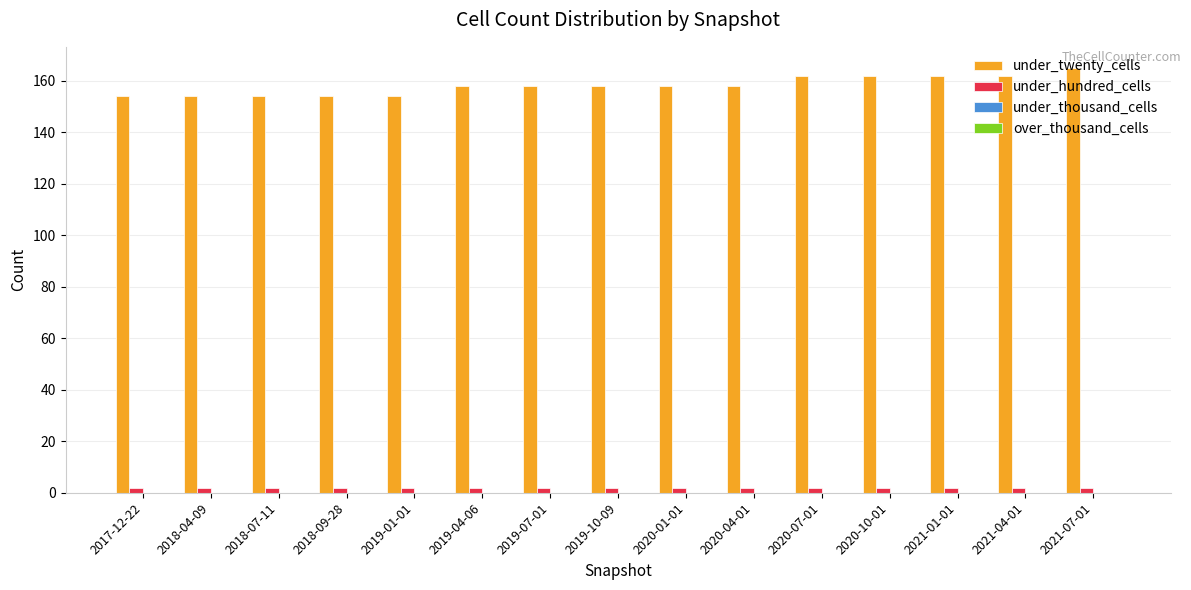

Which series has the largest range (max minus min)?

under_twenty_cells